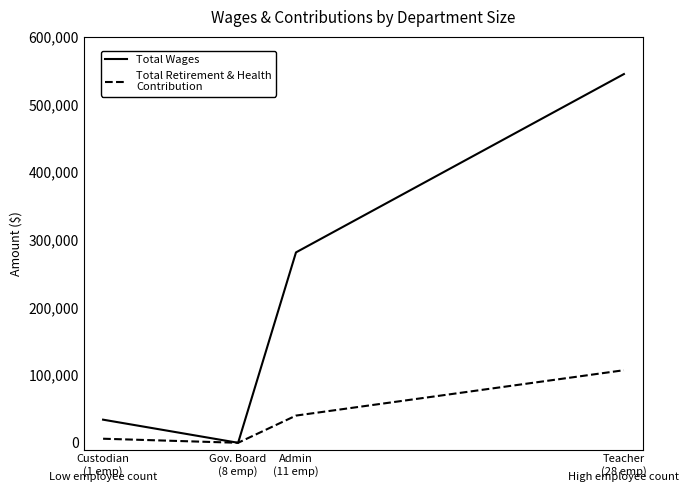

What position from the right is Custodian
(1 emp)?

4